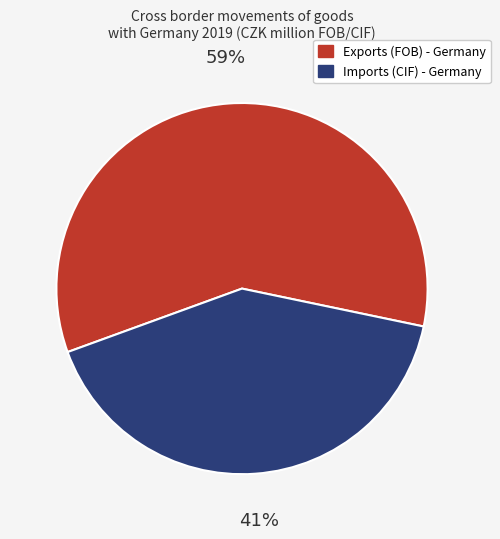

To the nearest percent, what is the average slice percentage?

50%